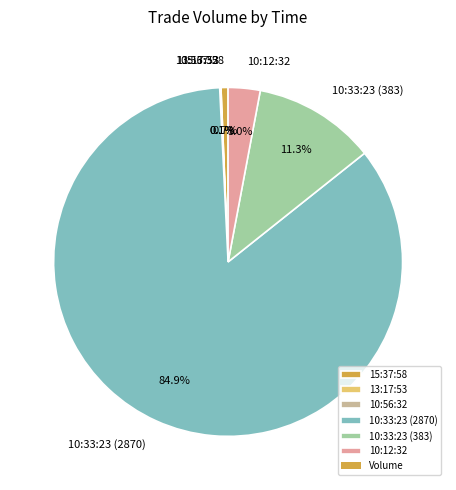

Is it true that 10:33:23 (383) is 11% of the pie?

True